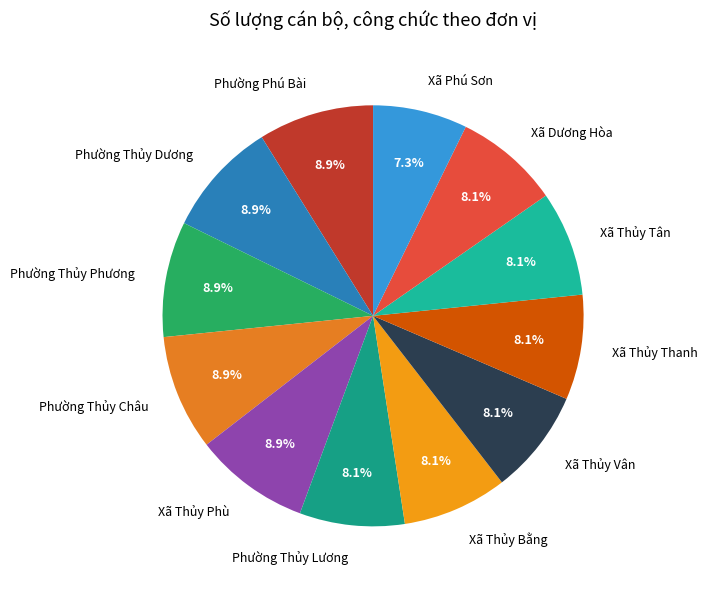

Is there a majority slice in this chart?

No